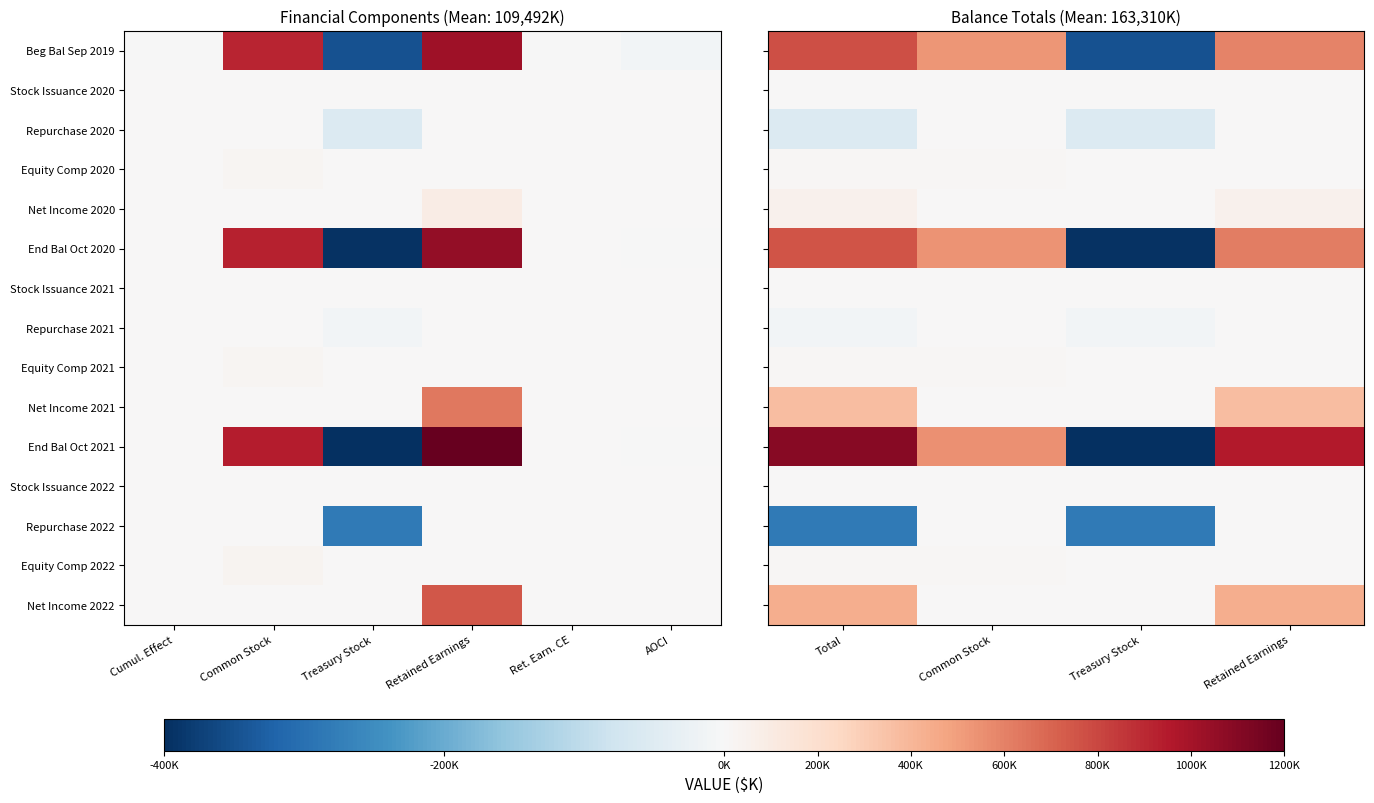

What is the average value of the End Bal Oct 2020 series?

379627